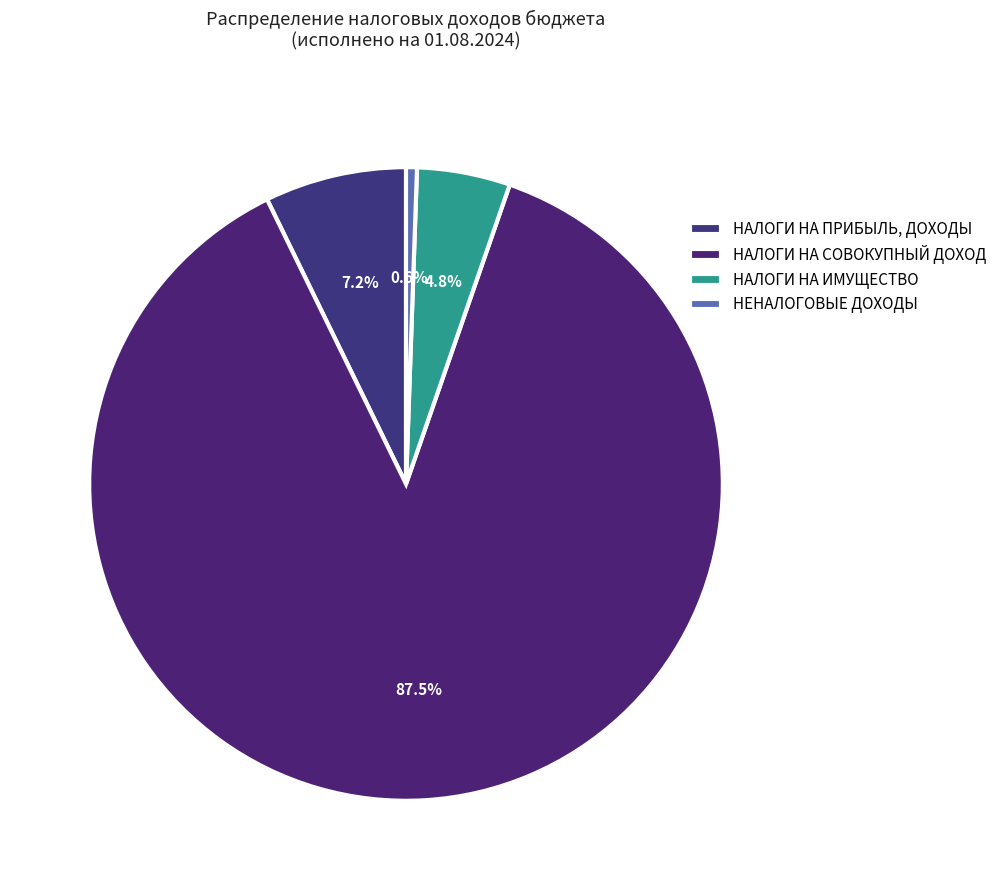

How much of the chart is everything except НАЛОГИ НА ПРИБЫЛЬ, ДОХОДЫ?

92.8%